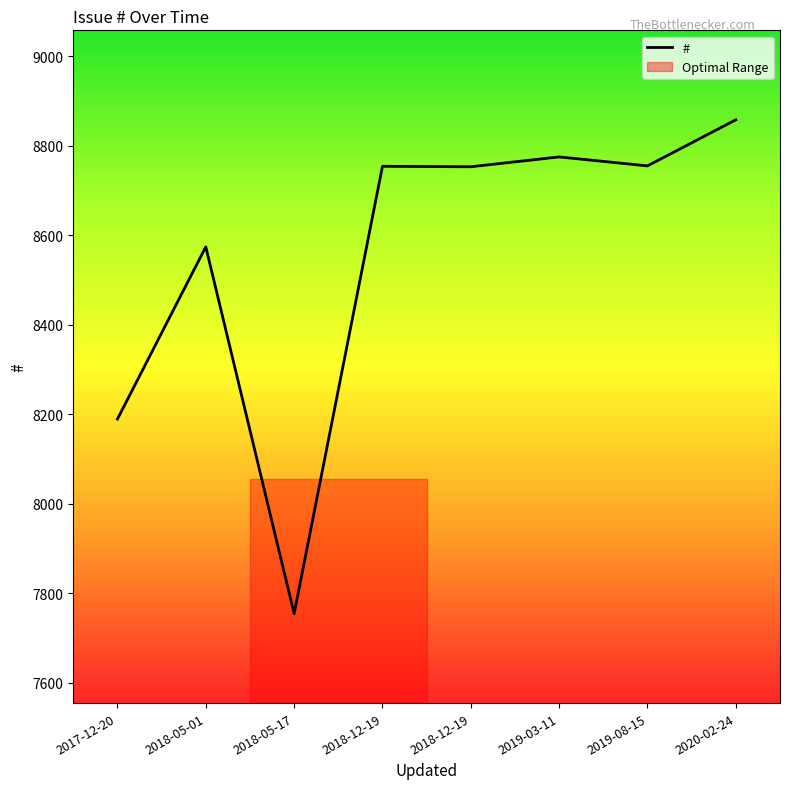

Reading left to right, transcribe all the data shown in this chart.

2017-12-20=8189	2018-05-01=8574	2018-05-17=7754	2018-12-19=8754	2018-12-19=8753	2019-03-11=8775	2019-08-15=8755	2020-02-24=8858